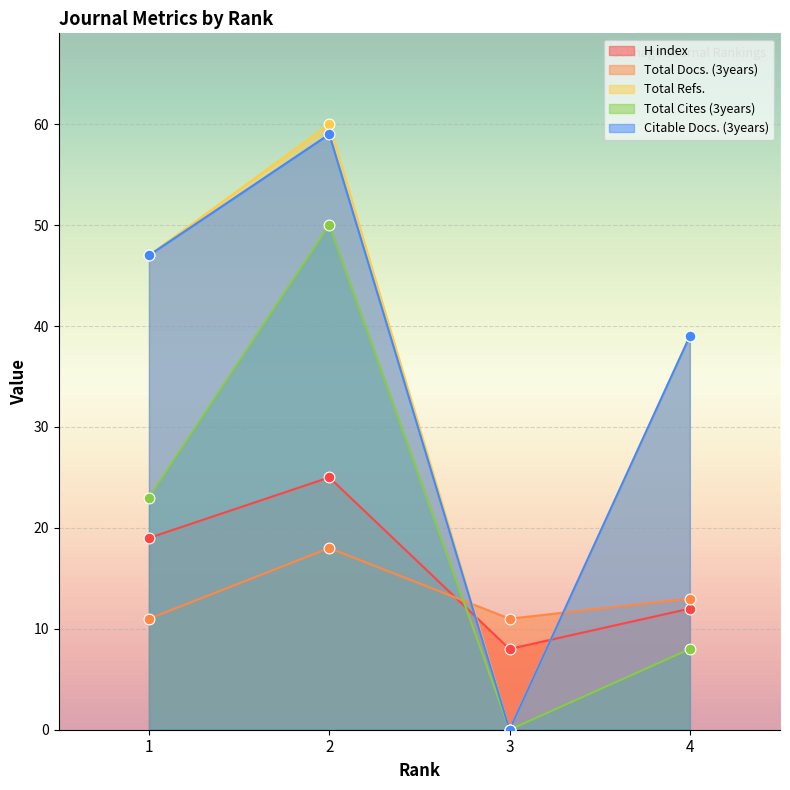

Which series contains the highest Y value?

Total Refs.